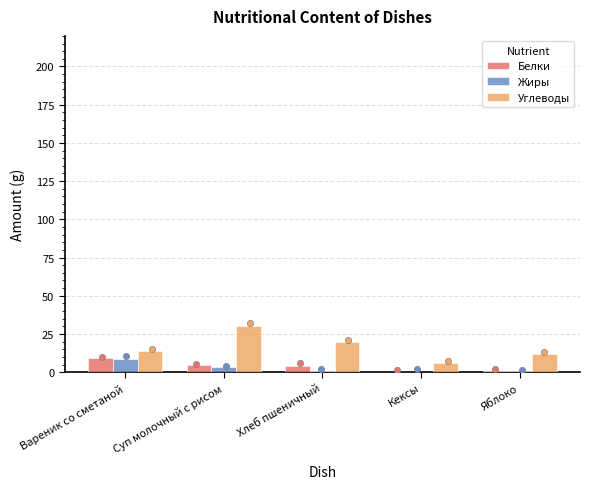

Which series has the largest total across all categories?

Углеводы